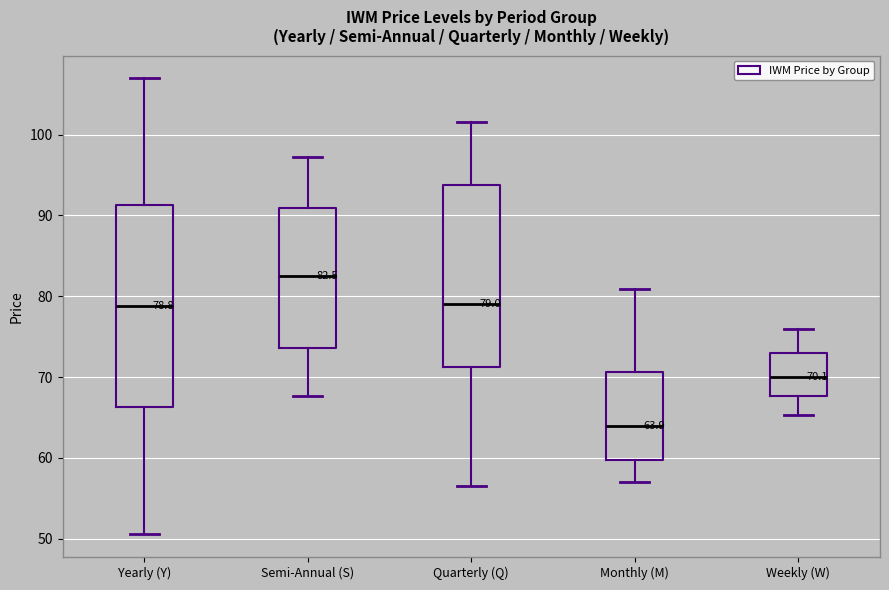

Which box's median line is the highest?

Semi-Annual (S)